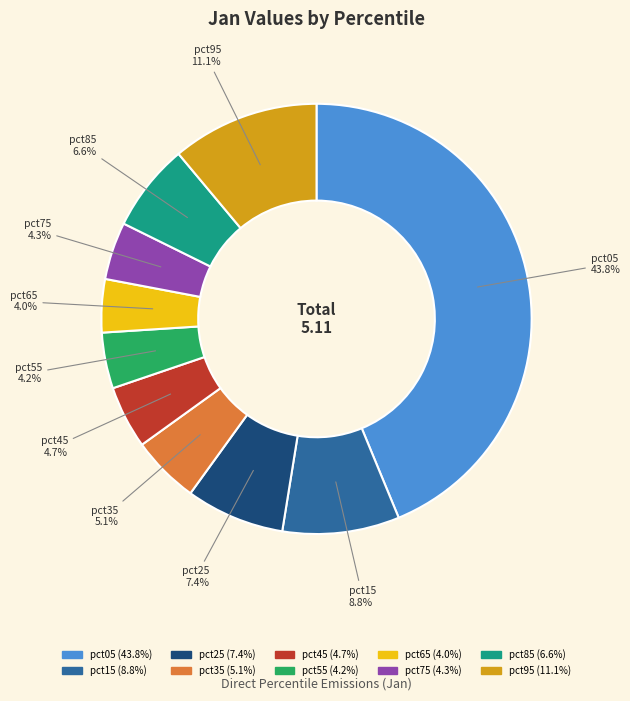

How many segments does this pie chart have?

10